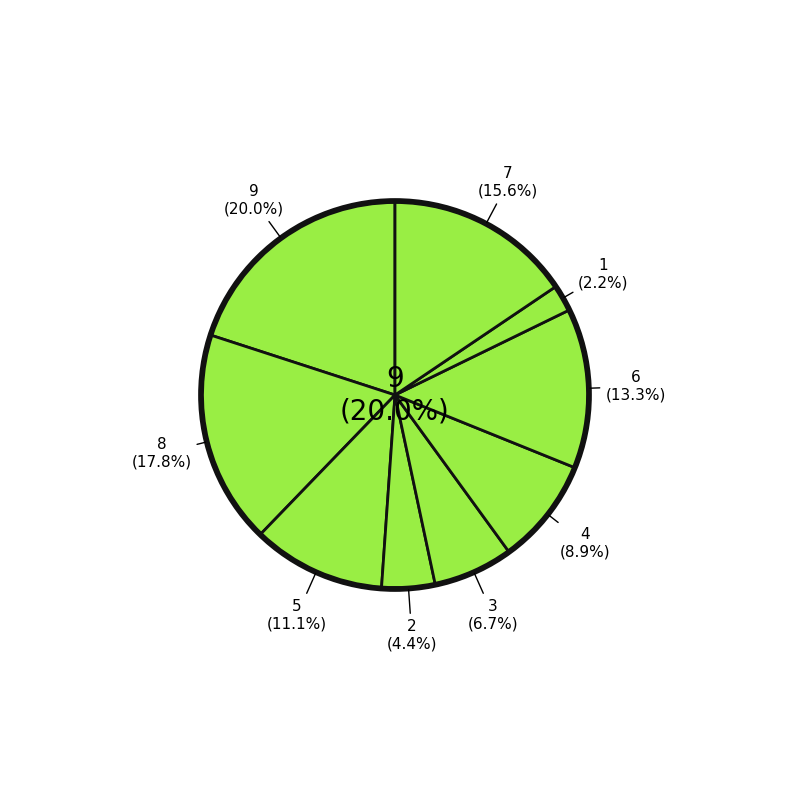

Does any single category account for the majority?

No